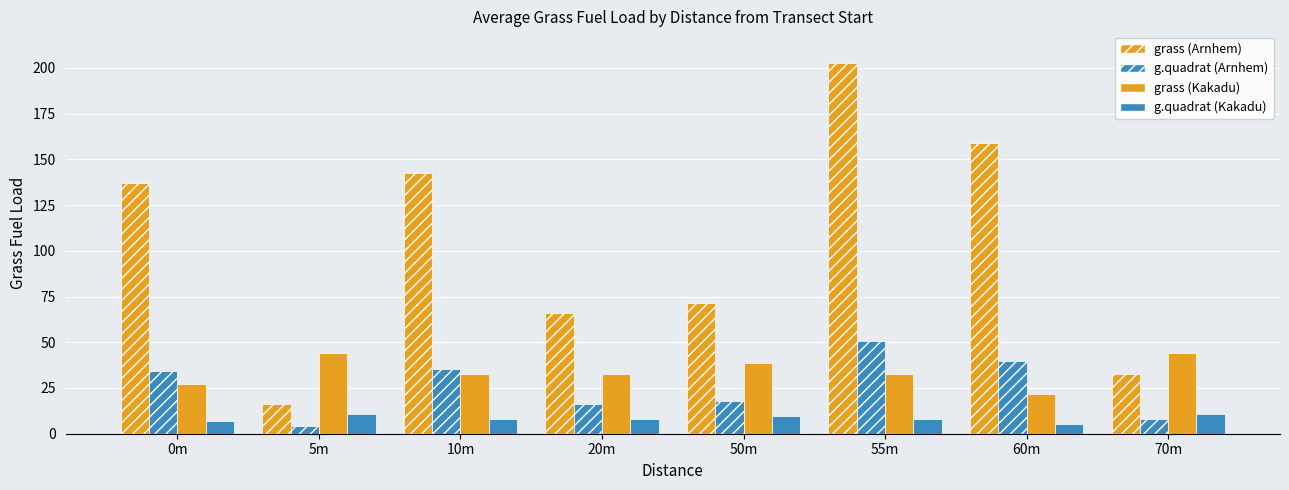

What is the difference between the g.quadrat (Kakadu) values at 10m and 60m?

2.8